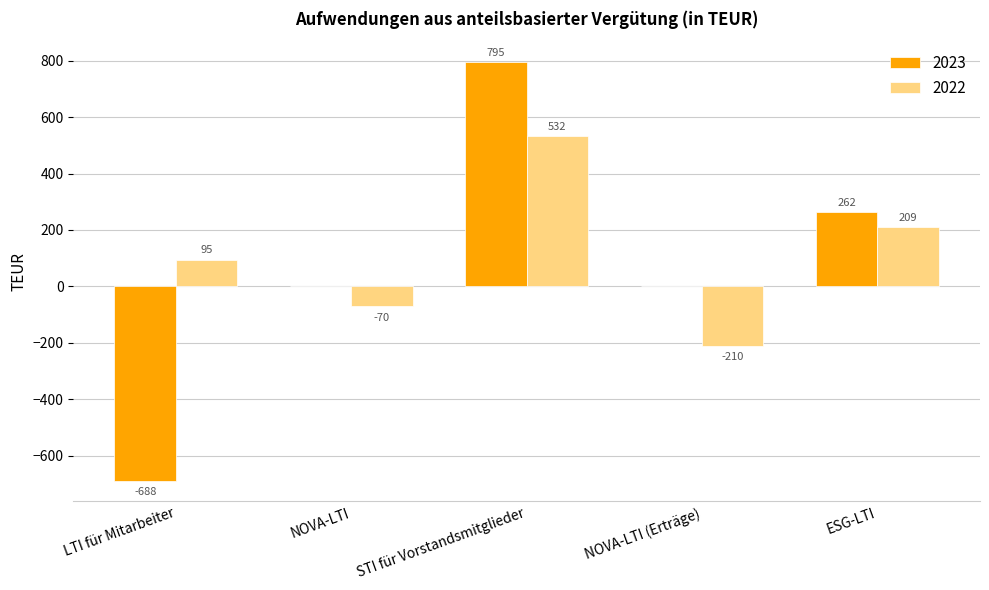

Which series has the largest total across all categories?

2022